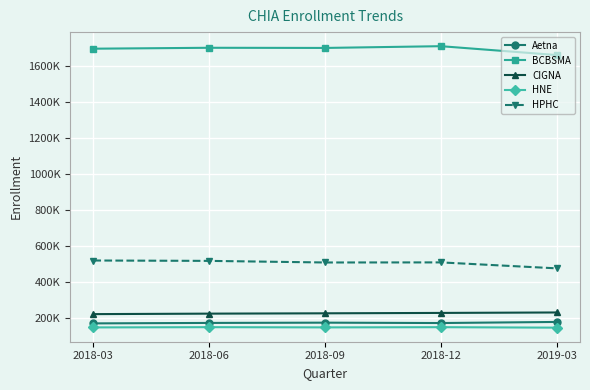

Reading left to right, what are all the values shown in this chart?

Aetna: 170899	173436	174911	172867	178880
BCBSMA: 1694962	1700043	1699139	1708878	1659564
CIGNA: 222301	224975	226805	228963	231450
HNE: 148551	149897	148669	149826	147241
HPHC: 519773	517689	508784	509261	476186